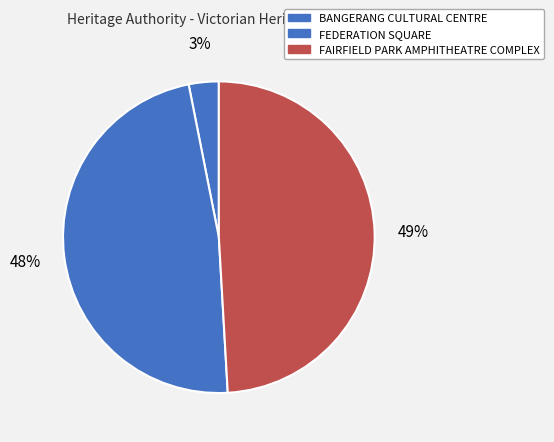

How many segments does this pie chart have?

3